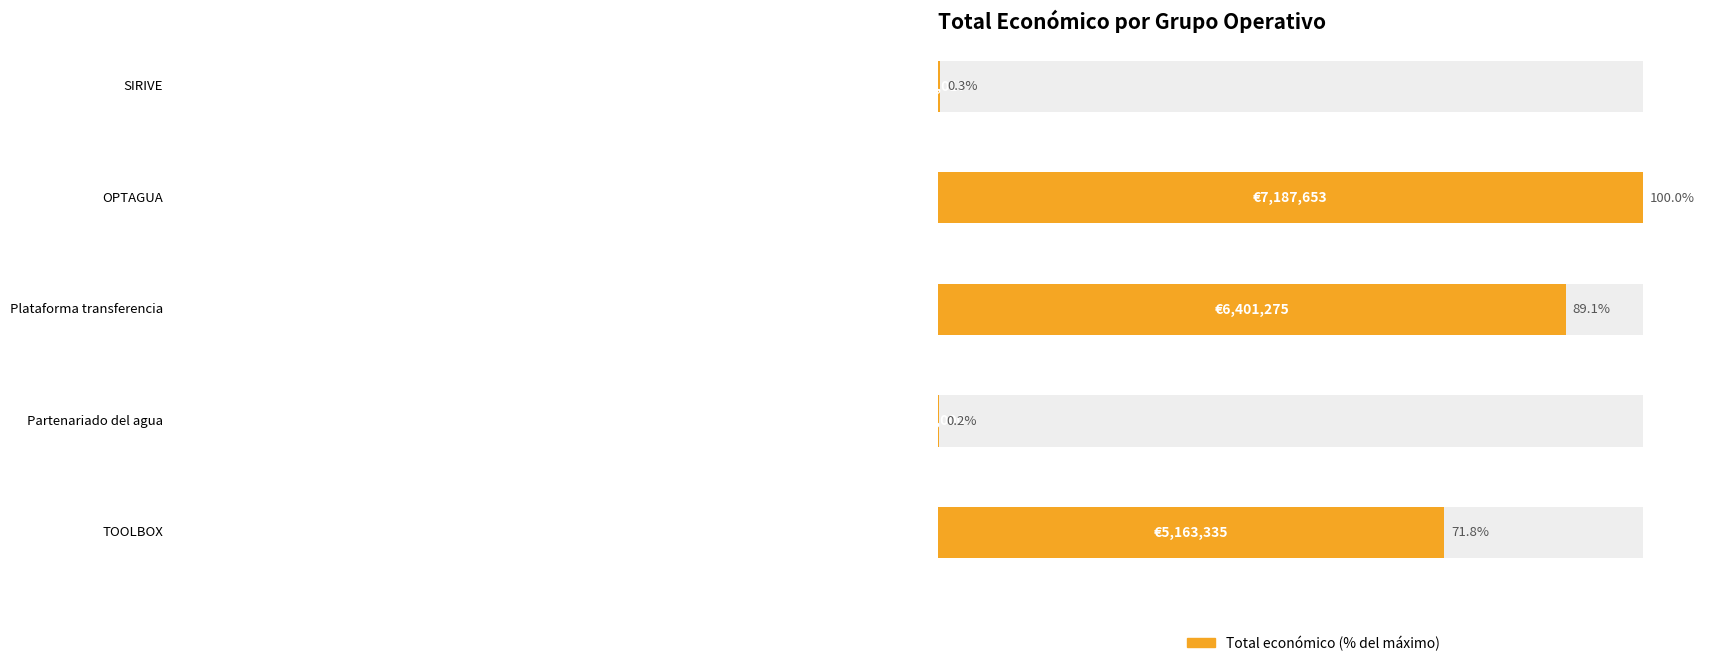

At which category does the chart reach its minimum across all series?

Partenariado del agua